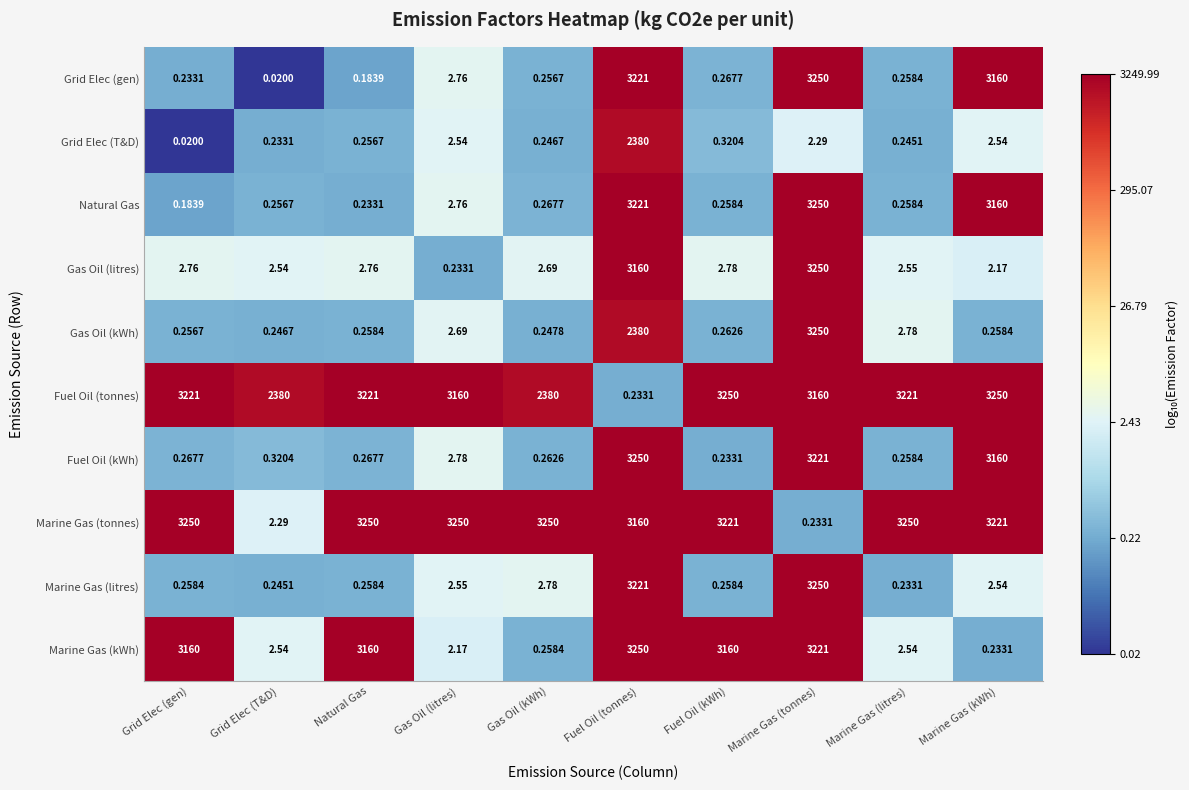

Which series changed the most between Gas Oil (kWh) and Marine Gas (kWh)?

Grid Elec (gen)